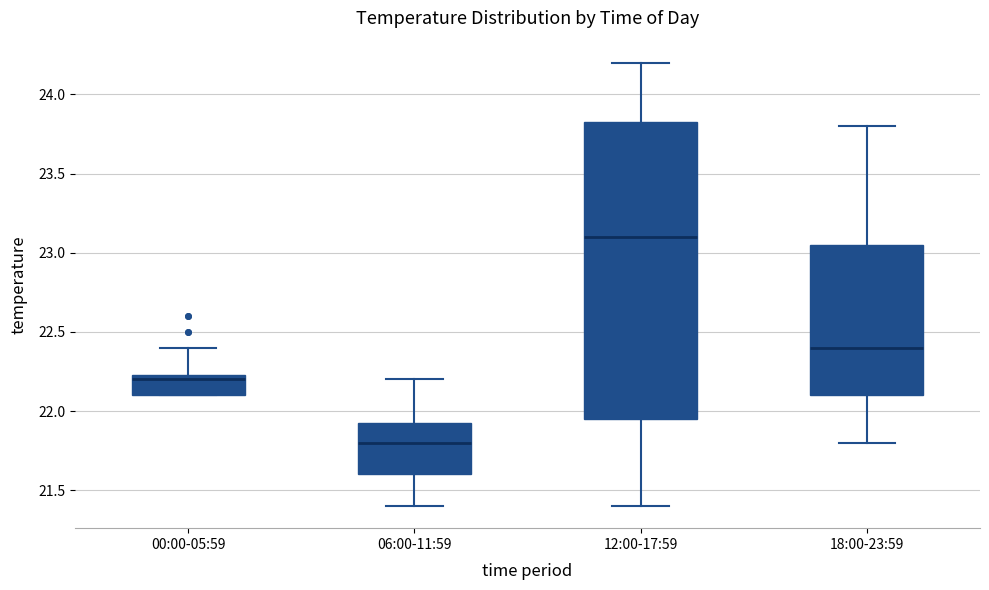

Reading left to right, read every box against the y-axis: the position of its median line, the range the box covers, and the ends of its whiskers. The values are not printed on the chart, so give them approximately, as read against the axis.

00:00-05:59: median 22.20, box 22.10 to 22.25, whiskers 22.10 to 22.40
06:00-11:59: median 21.80, box 21.60 to 21.95, whiskers 21.40 to 22.20
12:00-17:59: median 23.10, box 21.95 to 23.85, whiskers 21.40 to 24.20
18:00-23:59: median 22.40, box 22.10 to 23.05, whiskers 21.80 to 23.80